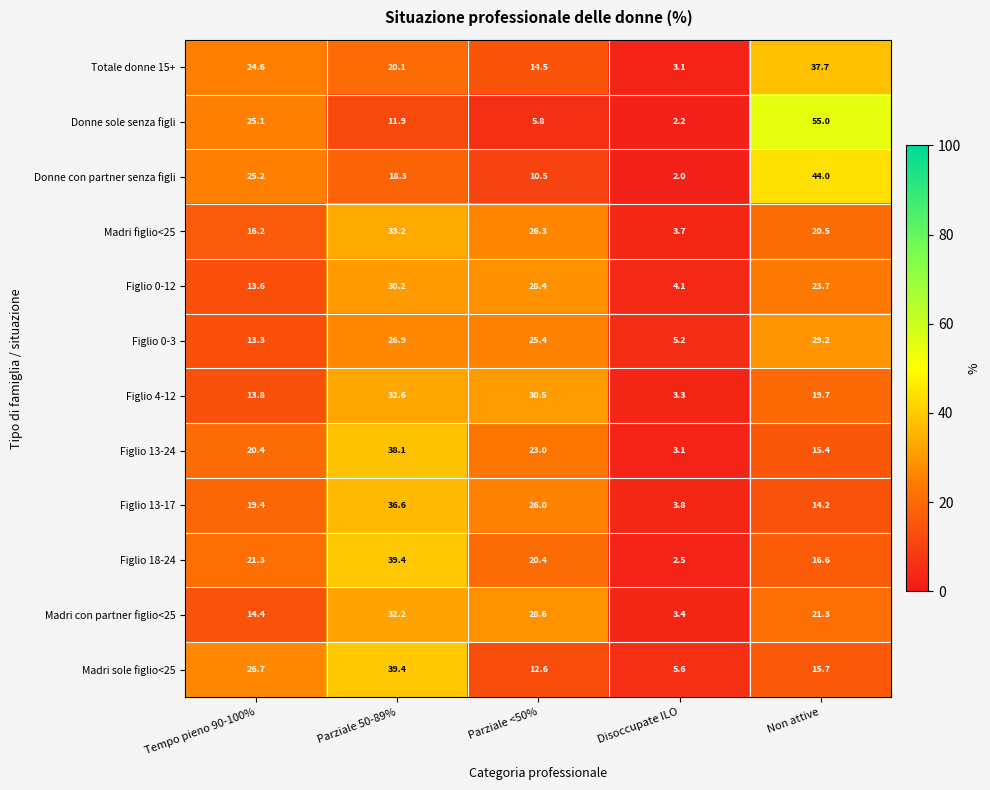

At which category is the sum across all series the highest?

Parziale 50-89%